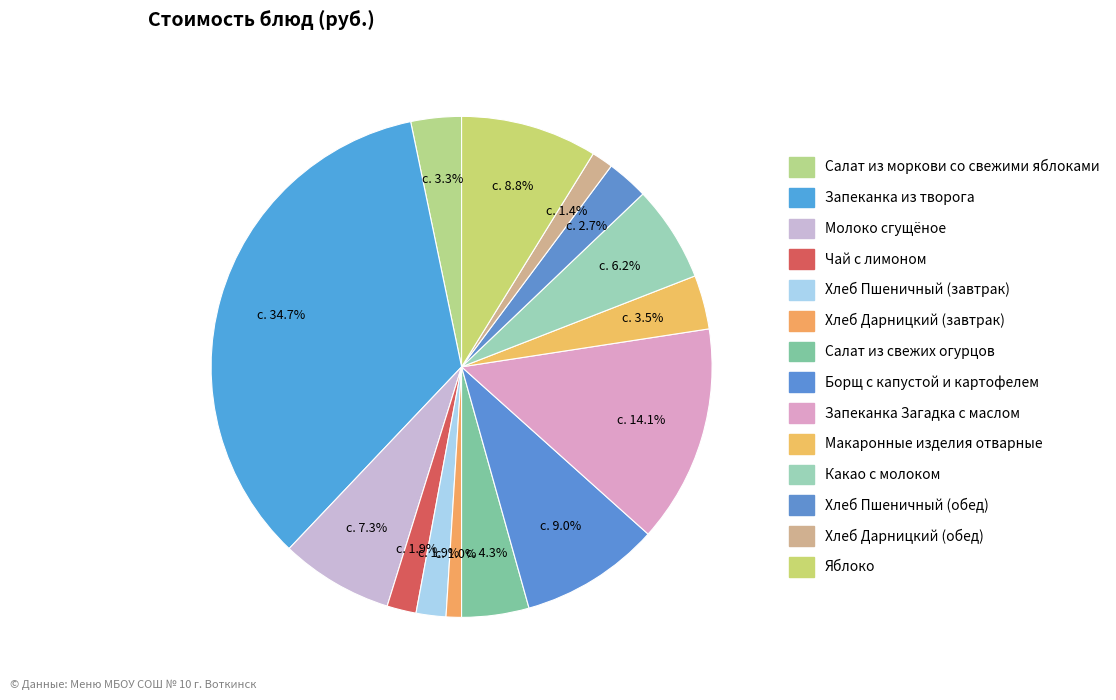

Approximately how many times larger is the value at Запеканка из творога compared to Салат из моркови со свежими яблоками?

10.6